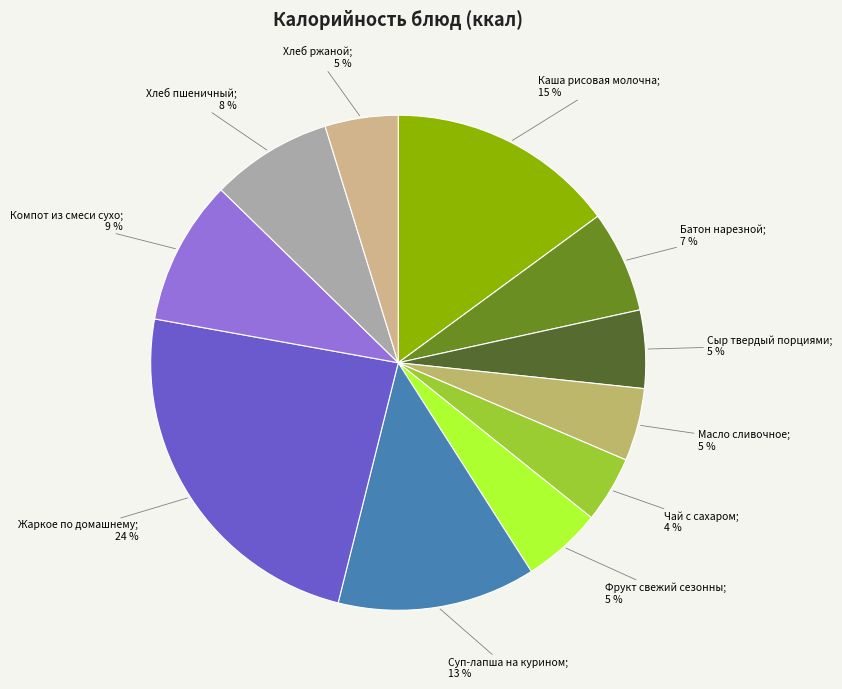

What is the smallest slice in the pie chart?

Чай с сахаром